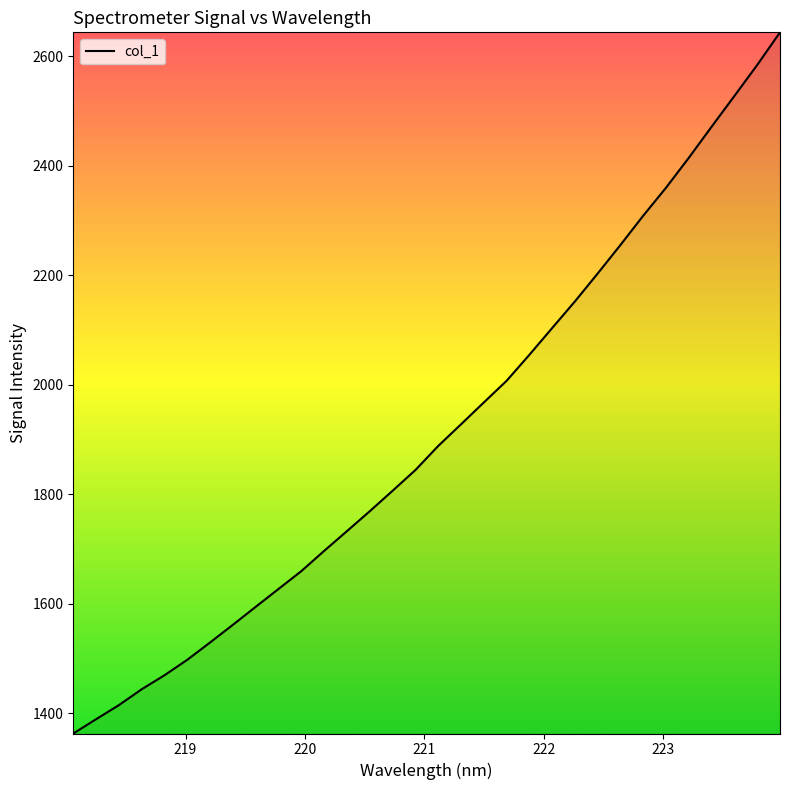

What is the smallest value displayed?

1362.9